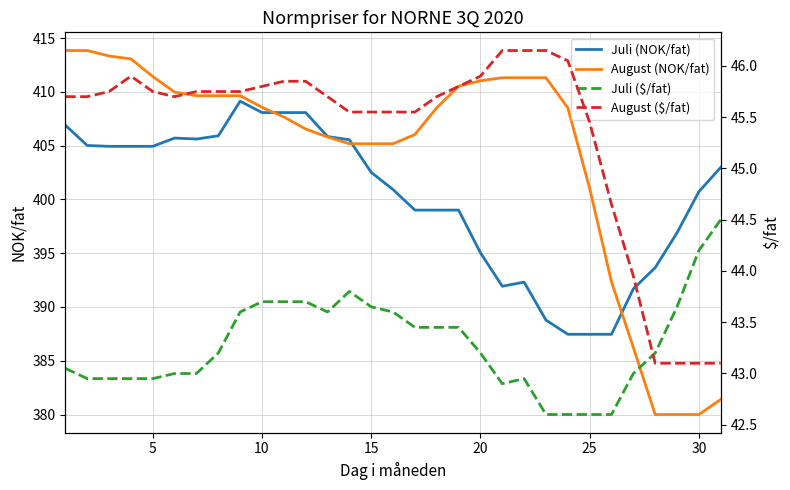

What is the minimum value for August (NOK/fat)?

380.0